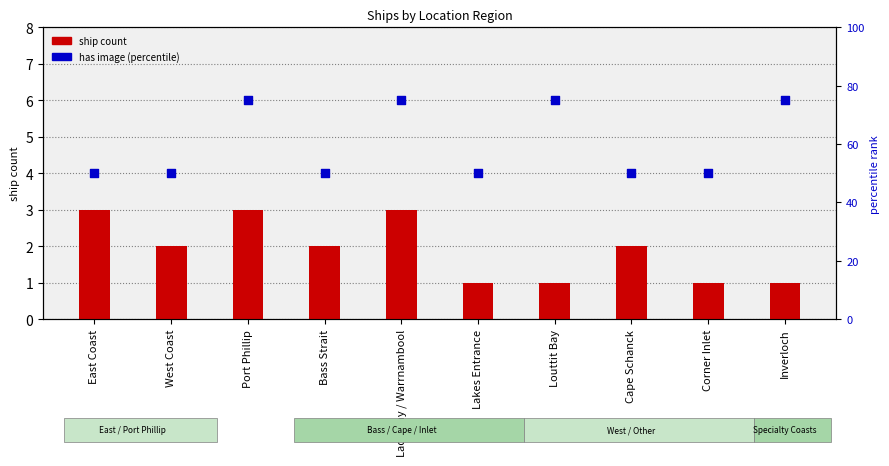

Which series reaches the maximum Y coordinate?

has image (percentile)